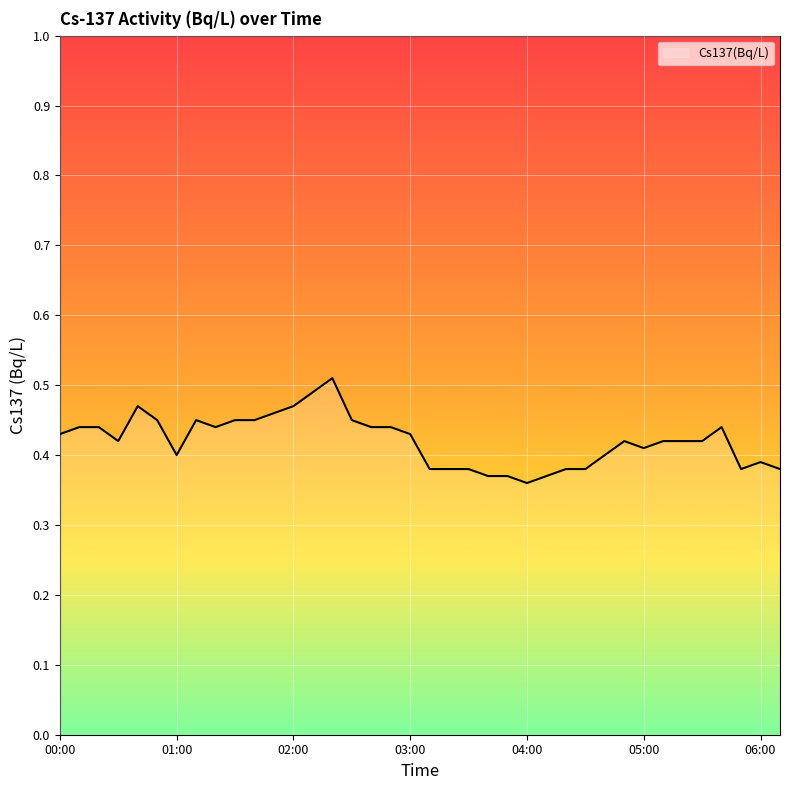

True or false: the data has more than 1 interior local peaks.

True